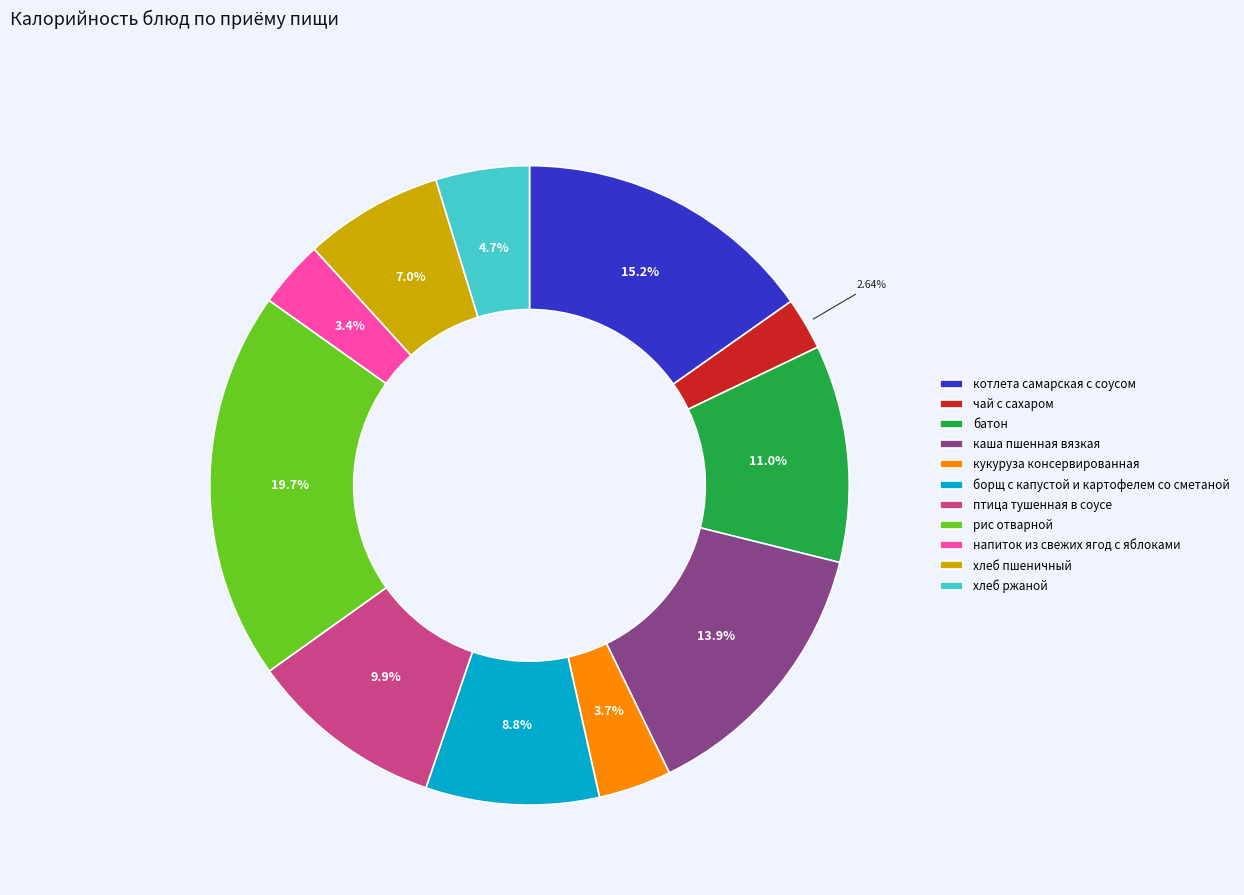

Which category has the smallest portion of the pie?

чай с сахаром